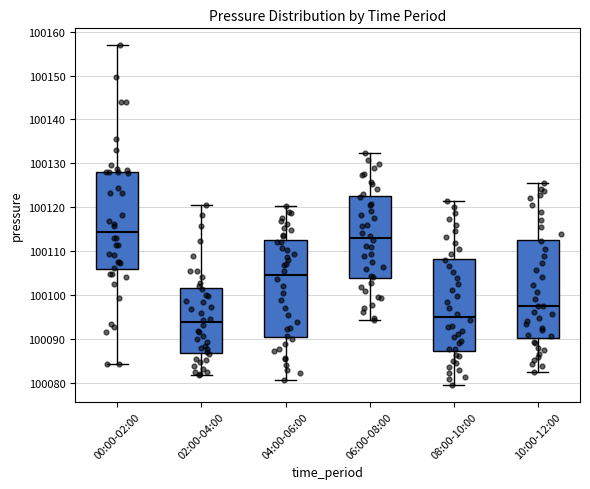

Reading left to right, transcribe this box plot: for each box, give where its median line is, the range the box spans, and where its two whiskers end, as read against the y-axis. The values are not printed on the chart, so give them approximately, as read against the axis.

00:00-02:00: median 100114, box 100106 to 100128, whiskers 100084 to 100157
02:00-04:00: median 100094, box 100087 to 100102, whiskers 100082 to 100121
04:00-06:00: median 100105, box 100090 to 100112, whiskers 100081 to 100120
06:00-08:00: median 100113, box 100104 to 100123, whiskers 100094 to 100132
08:00-10:00: median 100095, box 100087 to 100108, whiskers 100080 to 100121
10:00-12:00: median 100097, box 100090 to 100113, whiskers 100083 to 100125